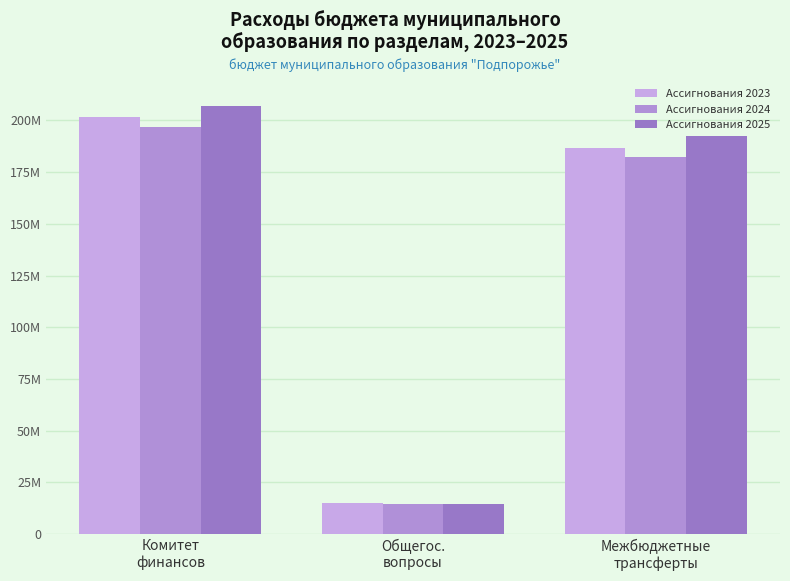

What are all the series names shown in the legend?

Ассигнования 2023, Ассигнования 2024, Ассигнования 2025